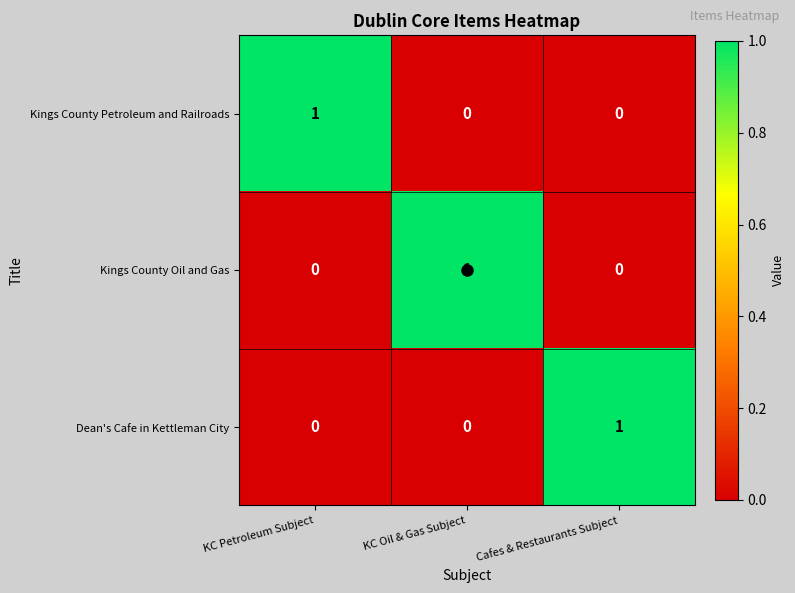

At how many categories does at least one series exceed 0?

3